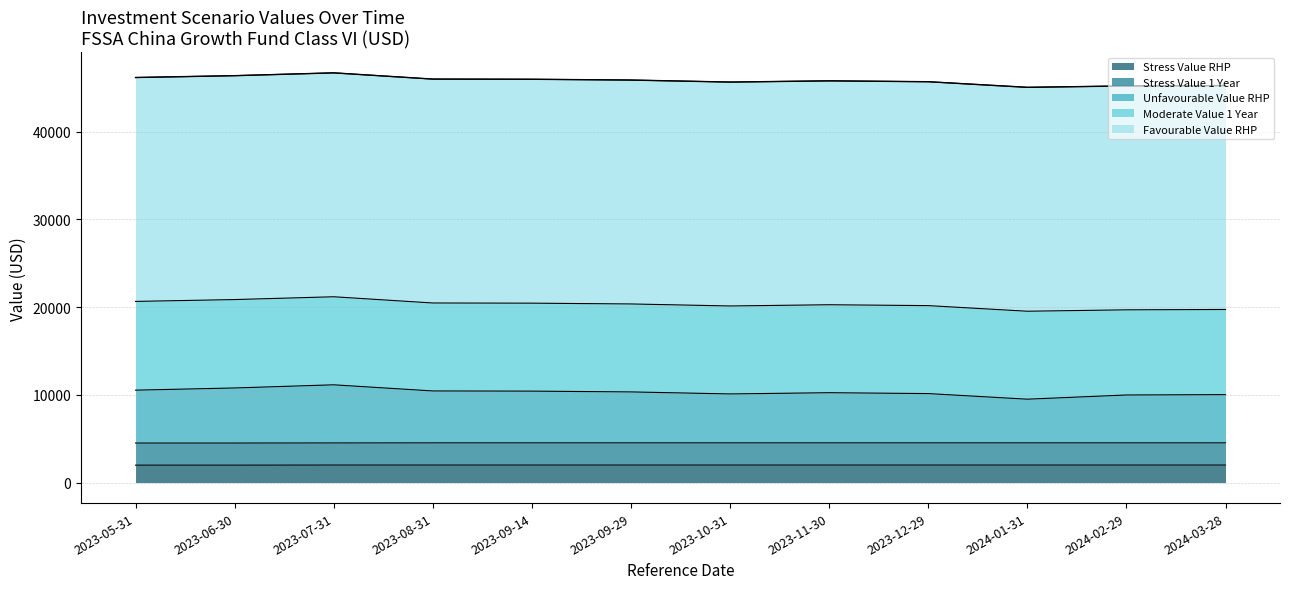

How many values in the Stress Value 1 Year series are below 2530?

3